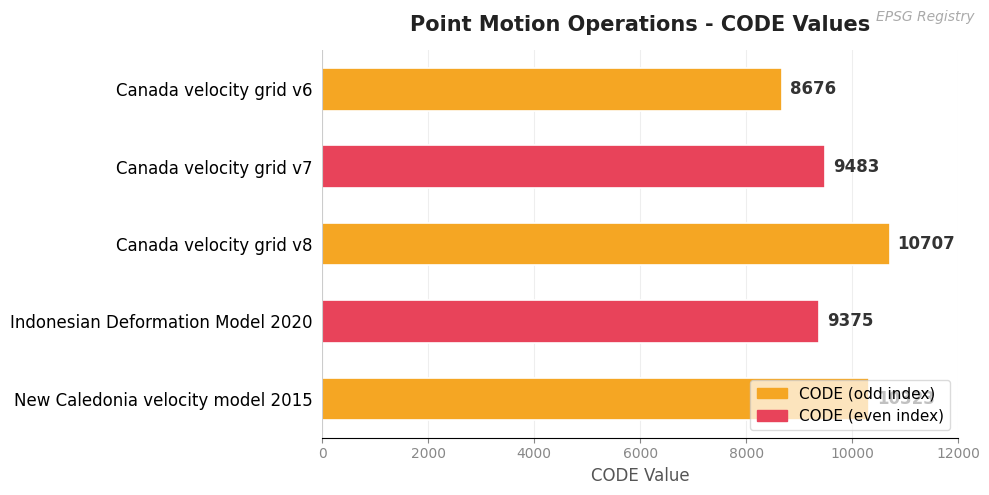

True or false: the data shows 9483 at Canada velocity grid v7.

True